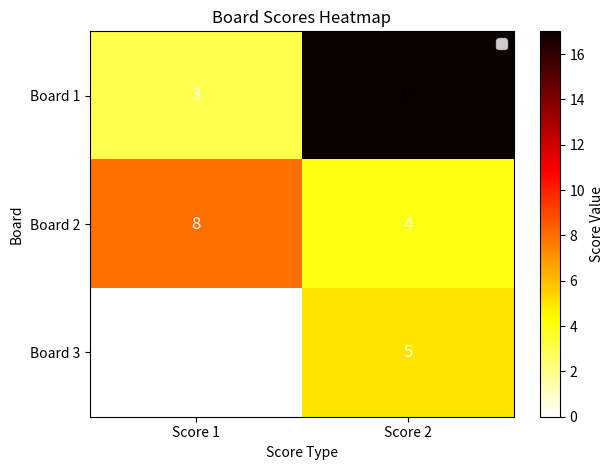

Reading right to left, transcribe all the data shown in this chart.

Board 1: 17	3
Board 2: 4	8
Board 3: 5	0